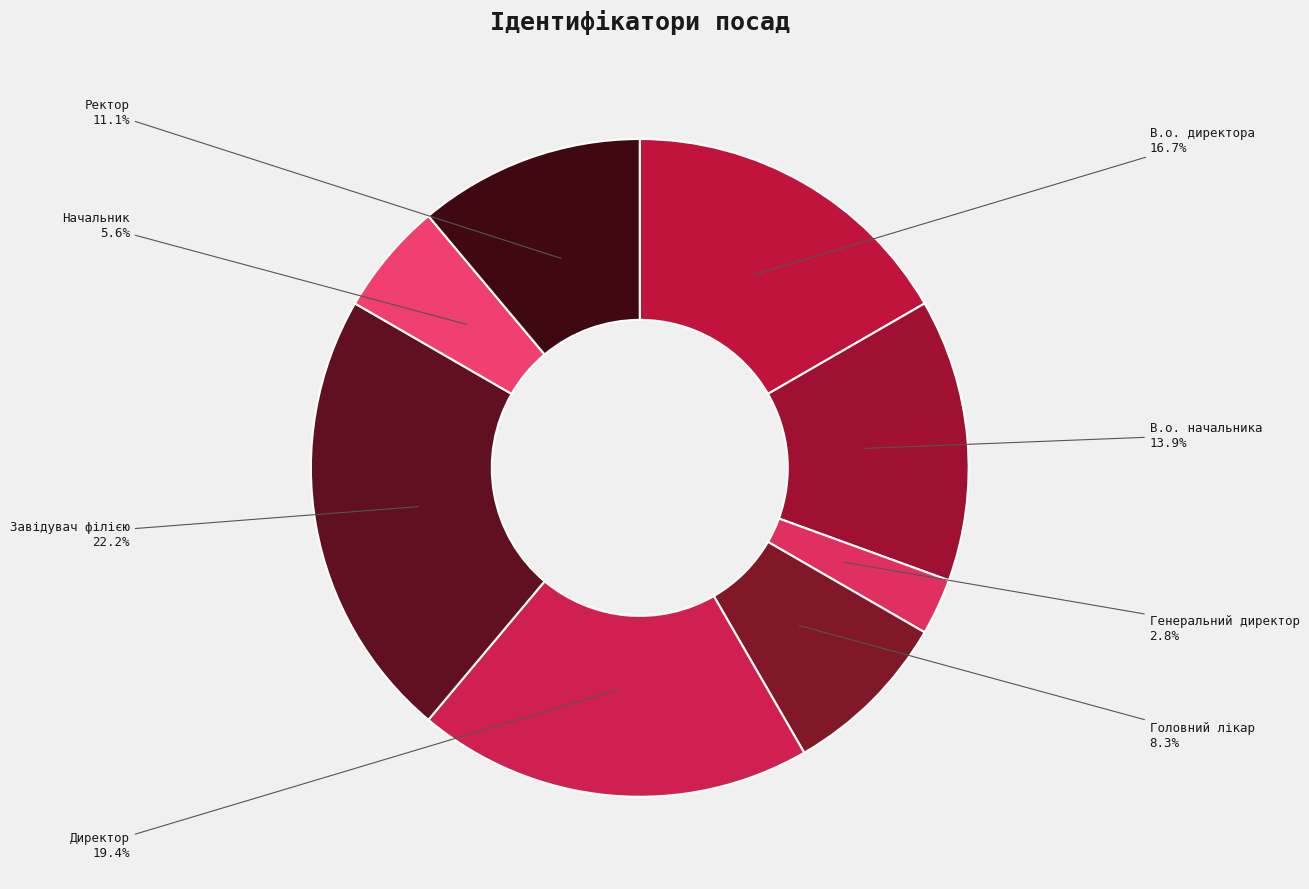

Rank the categories by value from lowest to highest.

Генеральний директор, Начальник, Головний лікар, Ректор, В.о. начальника, В.о. директора, Директор, Завідувач філією